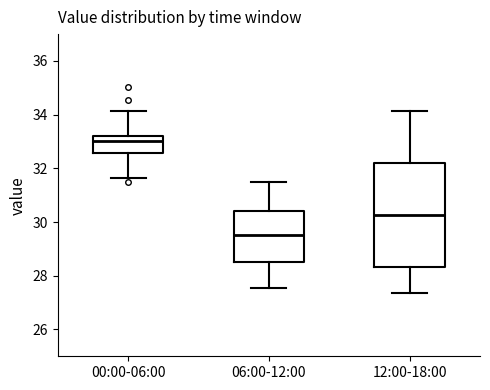

Where does the lower whisker of the box for 06:00-12:00 end on the y-axis? The values are not printed on the chart, so give them approximately, as read against the axis.

27.6